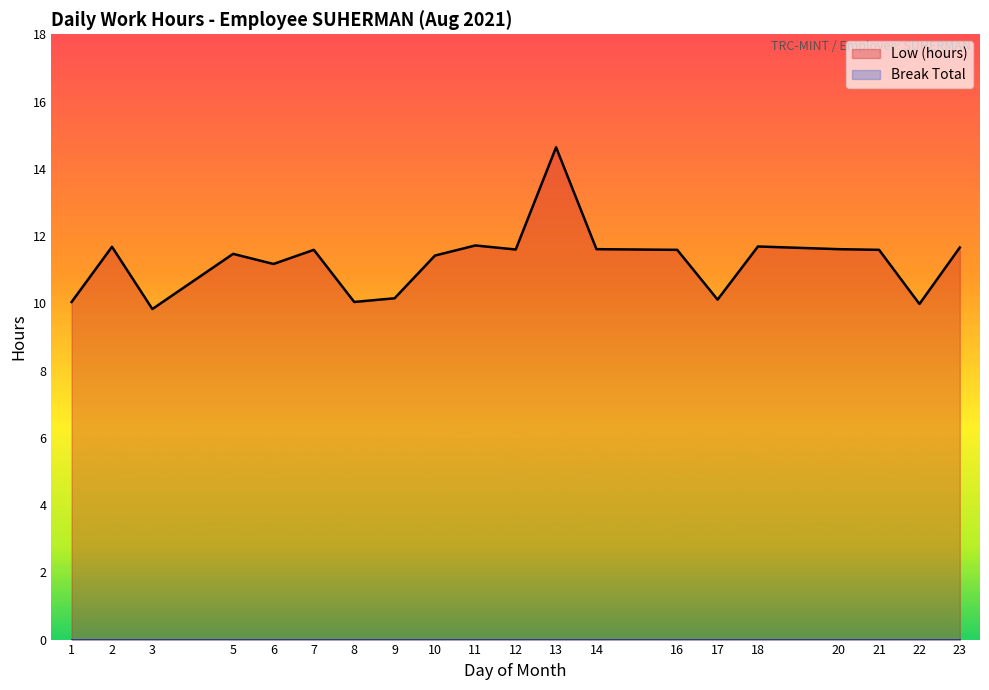

At how many categories does at least one series exceed 6?

20